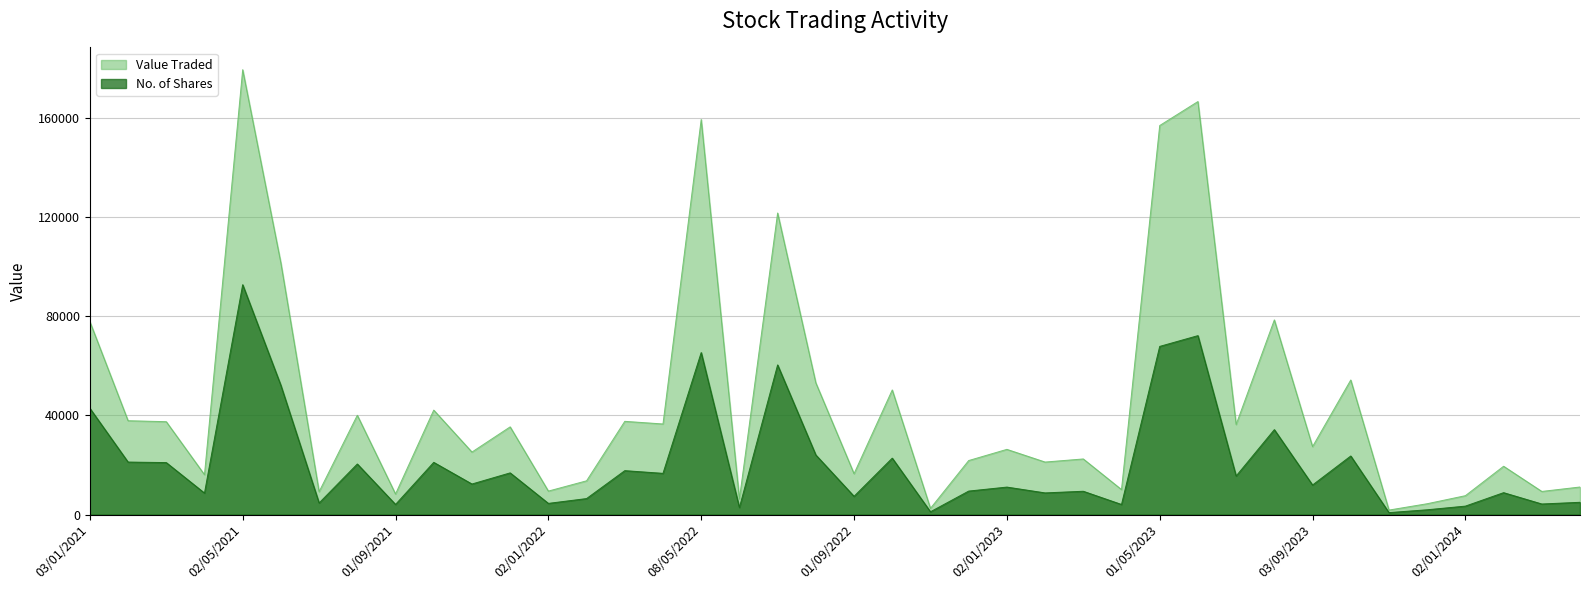

How many values in the No. of Shares series are below 12345?

20